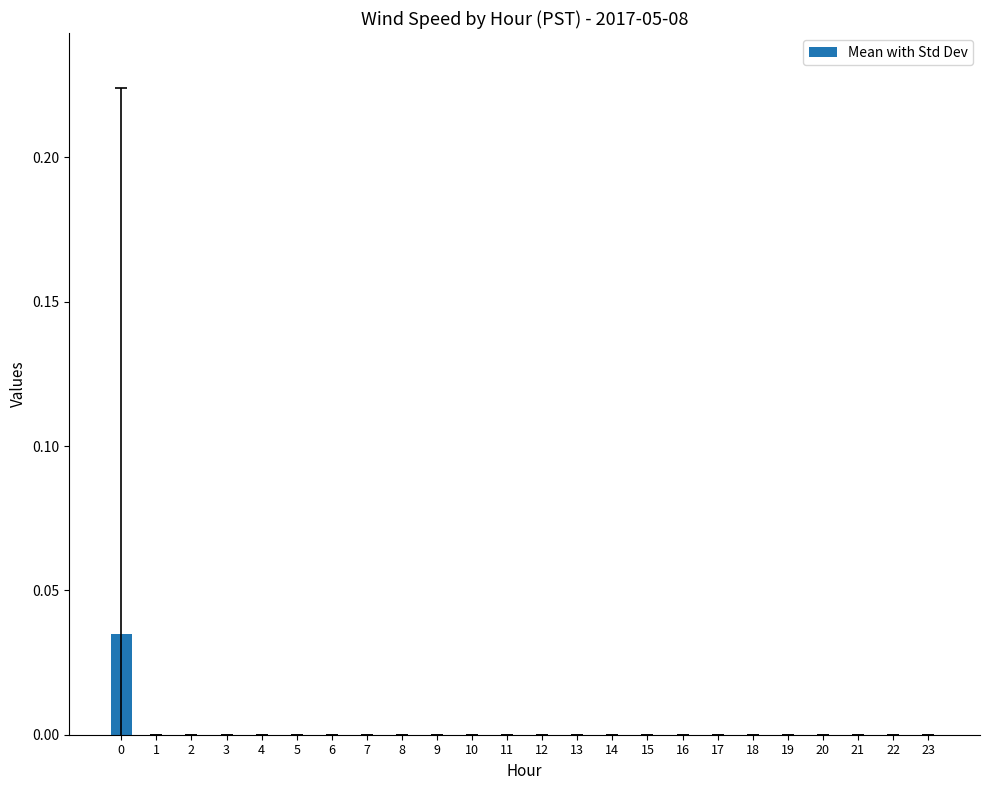

How many distinct data groups are displayed?

1